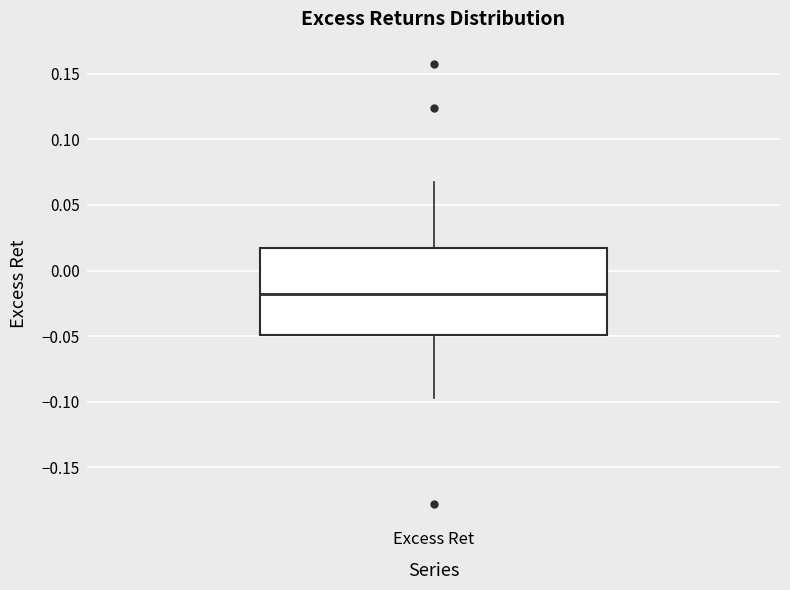

Transcribe this box plot: give where the median line is, the range the box spans, and where the two whiskers end, as read against the y-axis. The values are not printed on the chart, so give them approximately, as read against the axis.

median -0.020, box -0.050 to 0.020, whiskers -0.095 to 0.070